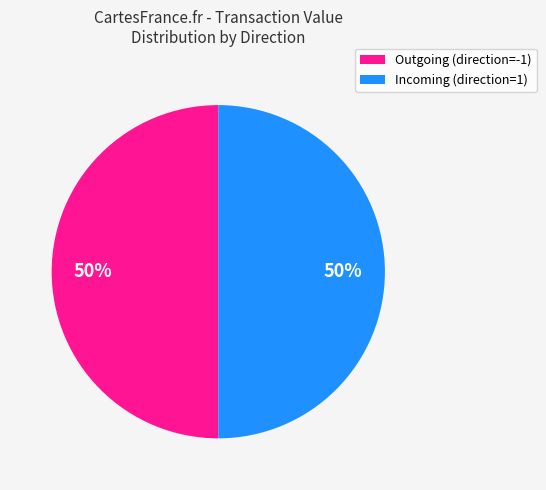

How many segments does this pie chart have?

2